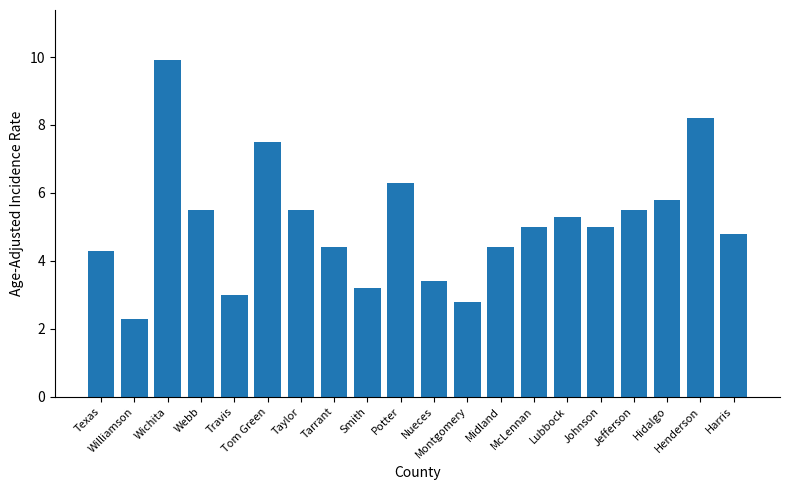

Reading left to right, transcribe all the data shown in this chart.

4.3	2.3	9.9	5.5	3.0	7.5	5.5	4.4	3.2	6.3	3.4	2.8	4.4	5.0	5.3	5.0	5.5	5.8	8.2	4.8